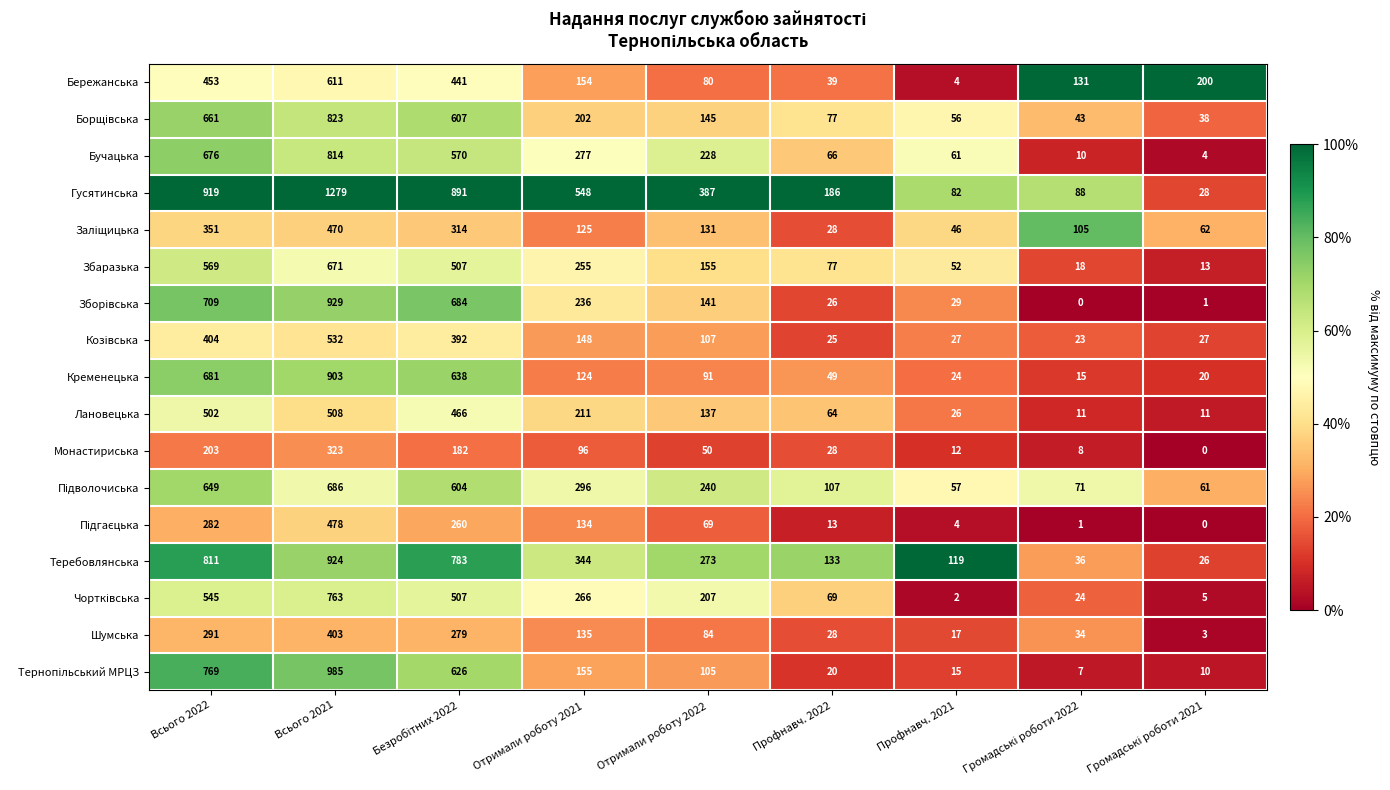

What is the difference between the second highest and minimum values in the Шумська series?

288